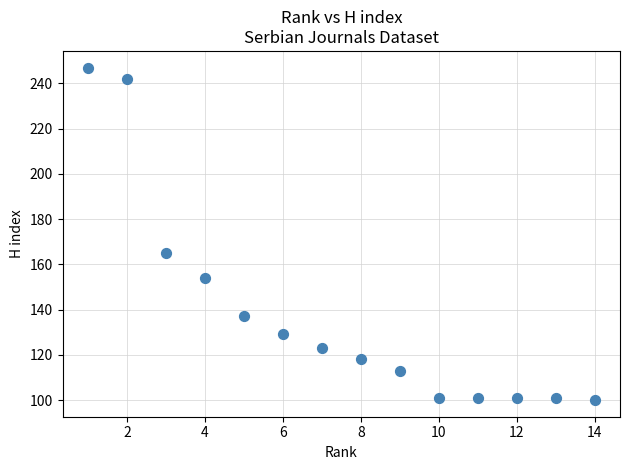

What is the range of X values (max minus min)?

13